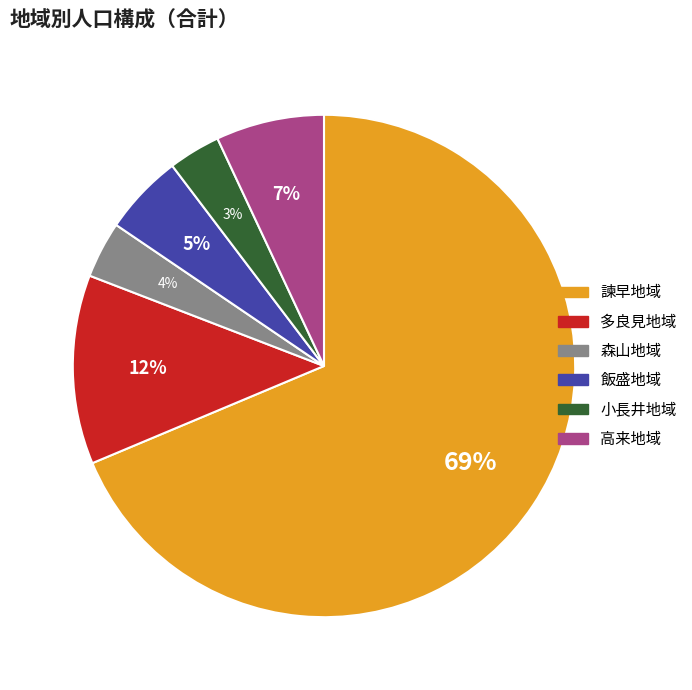

Count the number of slices in the pie.

6